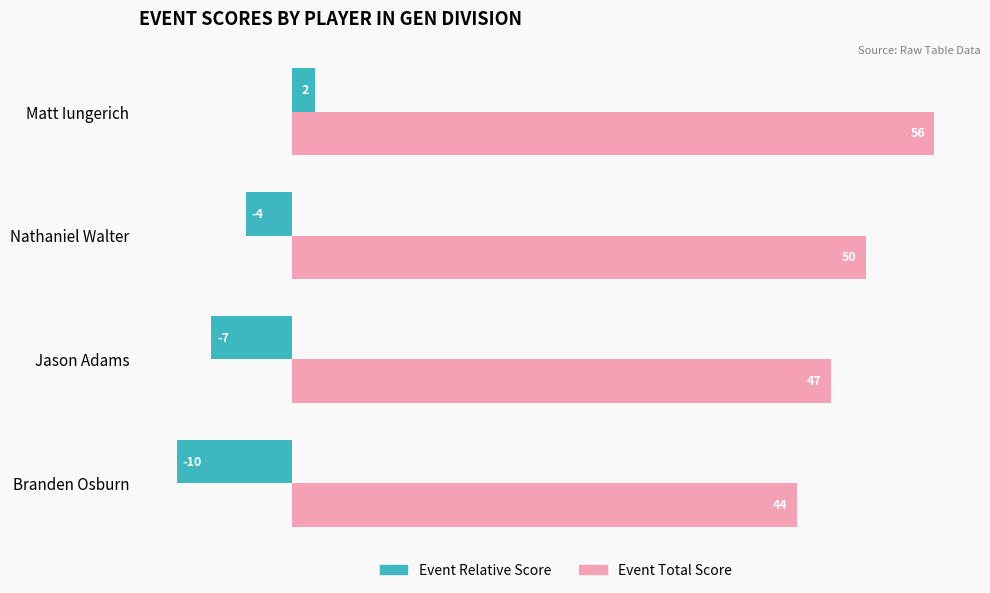

What is the average value of the Event Relative Score series?

-5